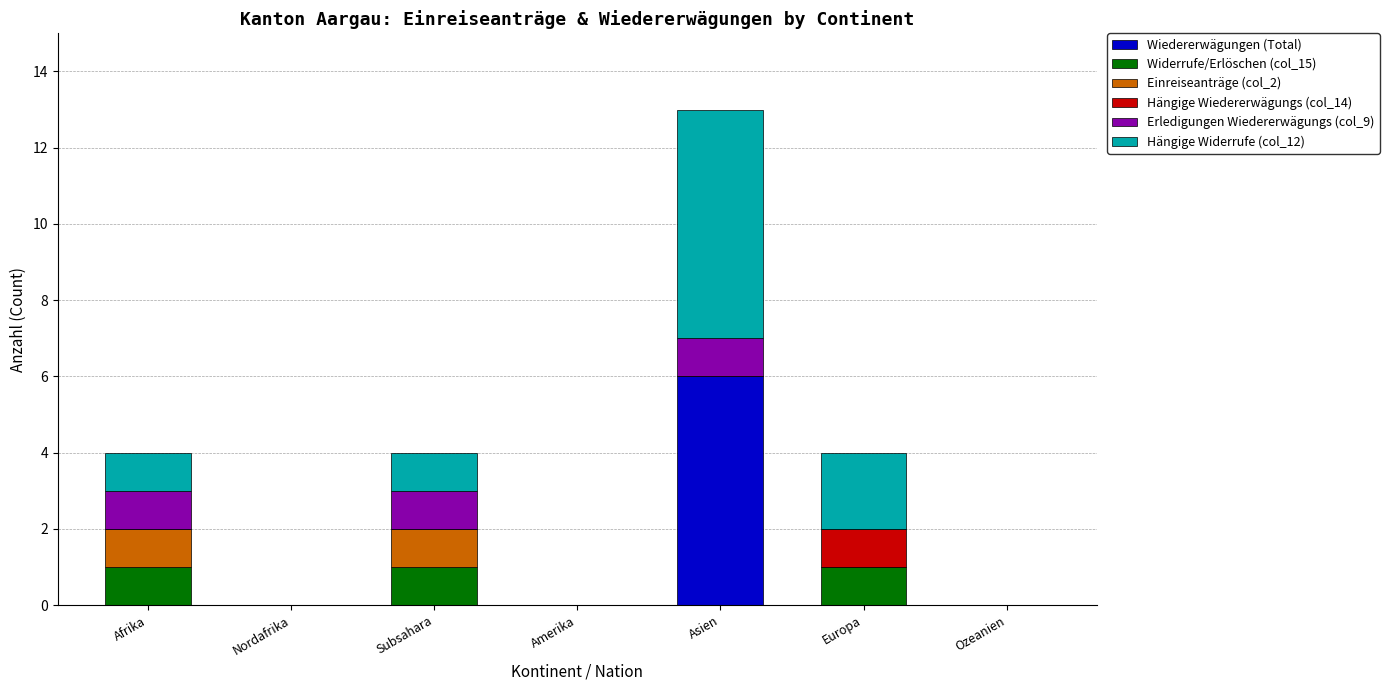

The Wiedererwägungen (Total) series shows 0 at Ozeanien. True or false?

True